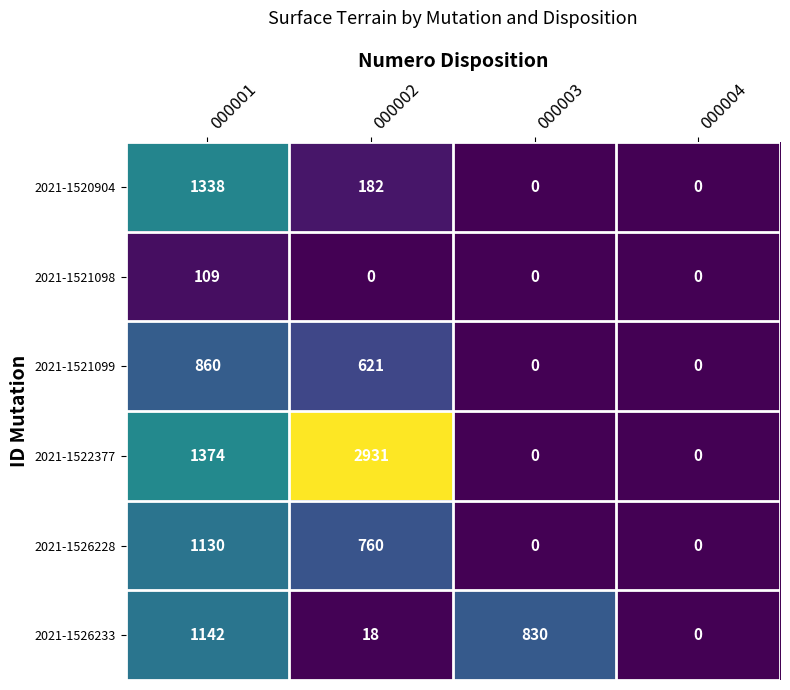

At how many categories does at least one series exceed 1412?

1